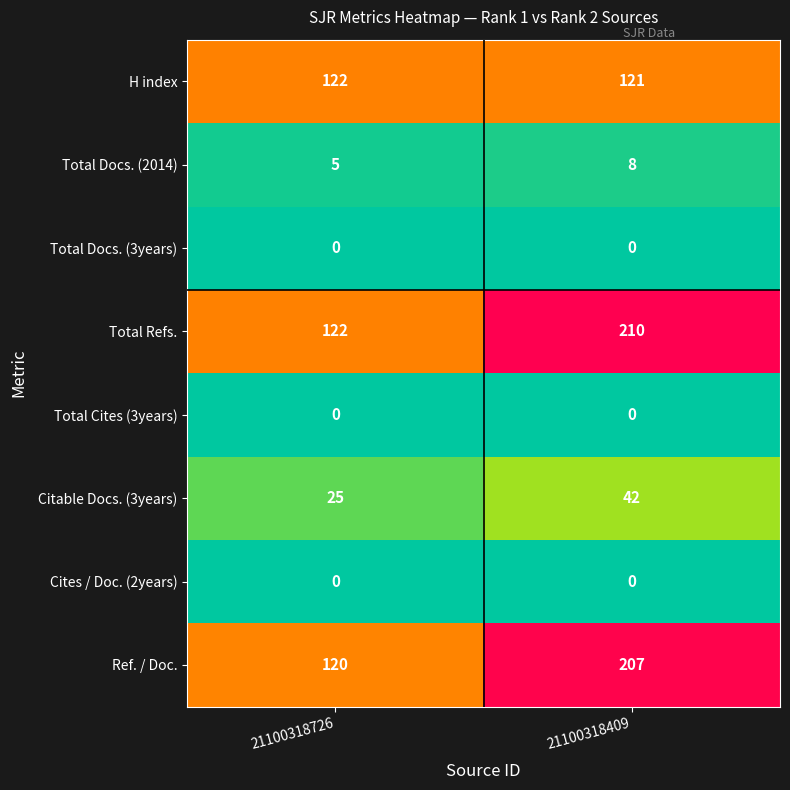

True or false: Ref. / Doc. has a value of 137 at 21100318409.

False